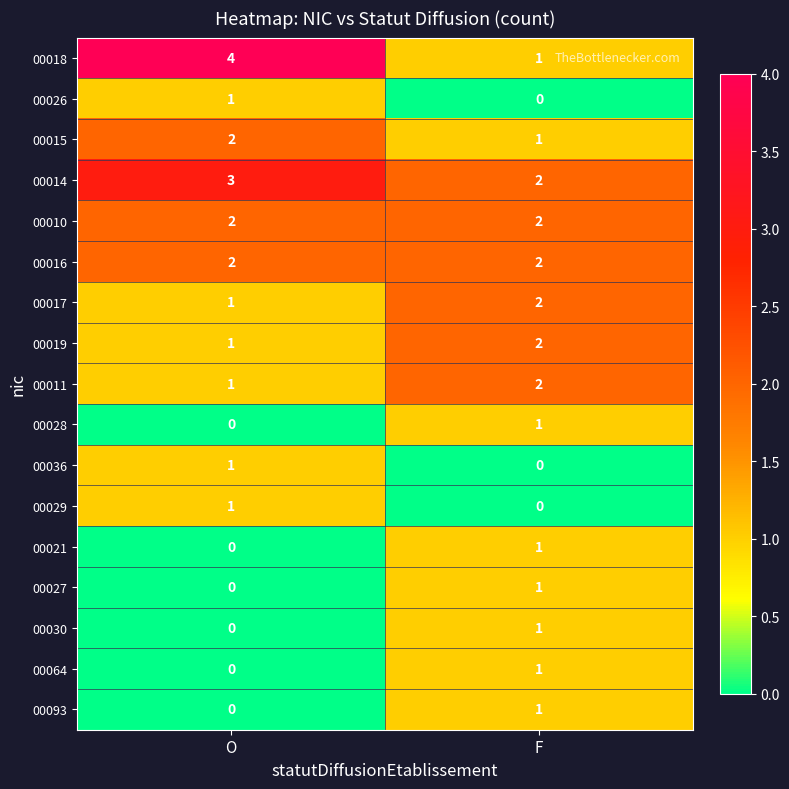

Which category has the highest value in the 00015 series?

O